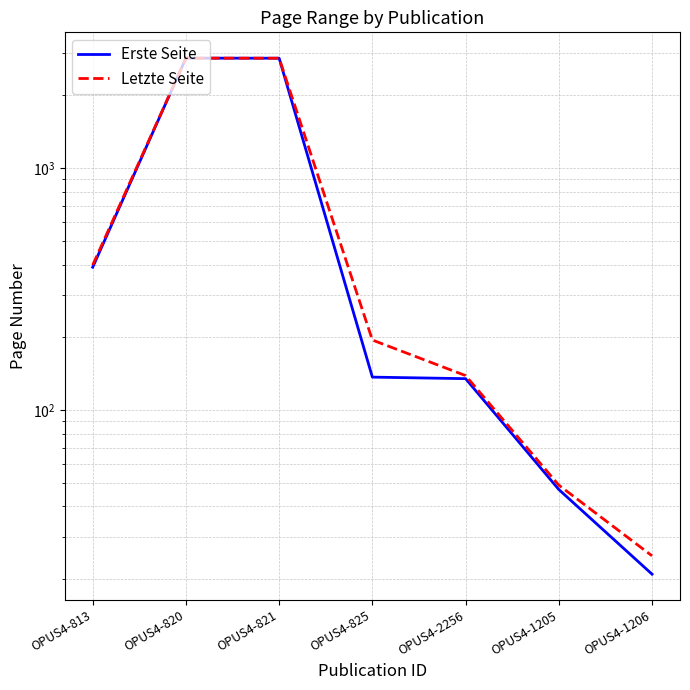

True or false: Erste Seite and Letzte Seite intersect in this chart.

False